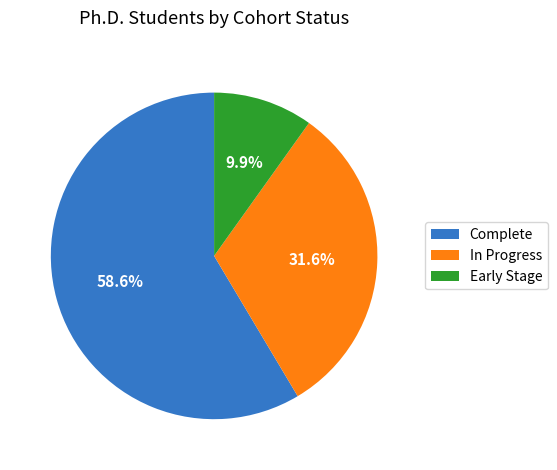

To the nearest percent, what percentage of the pie is Complete?

59%